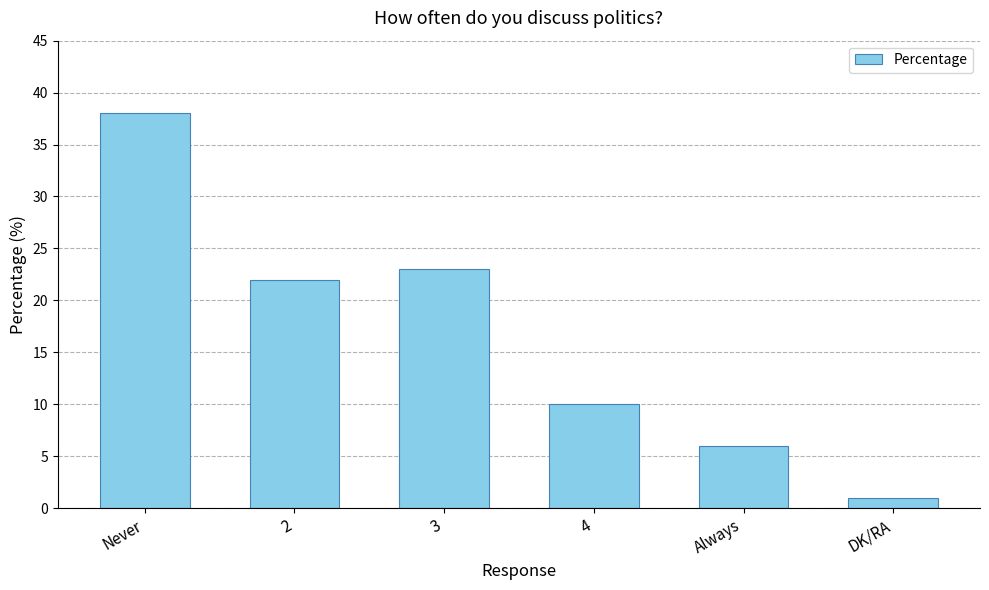

How many data points are less than 22?

3